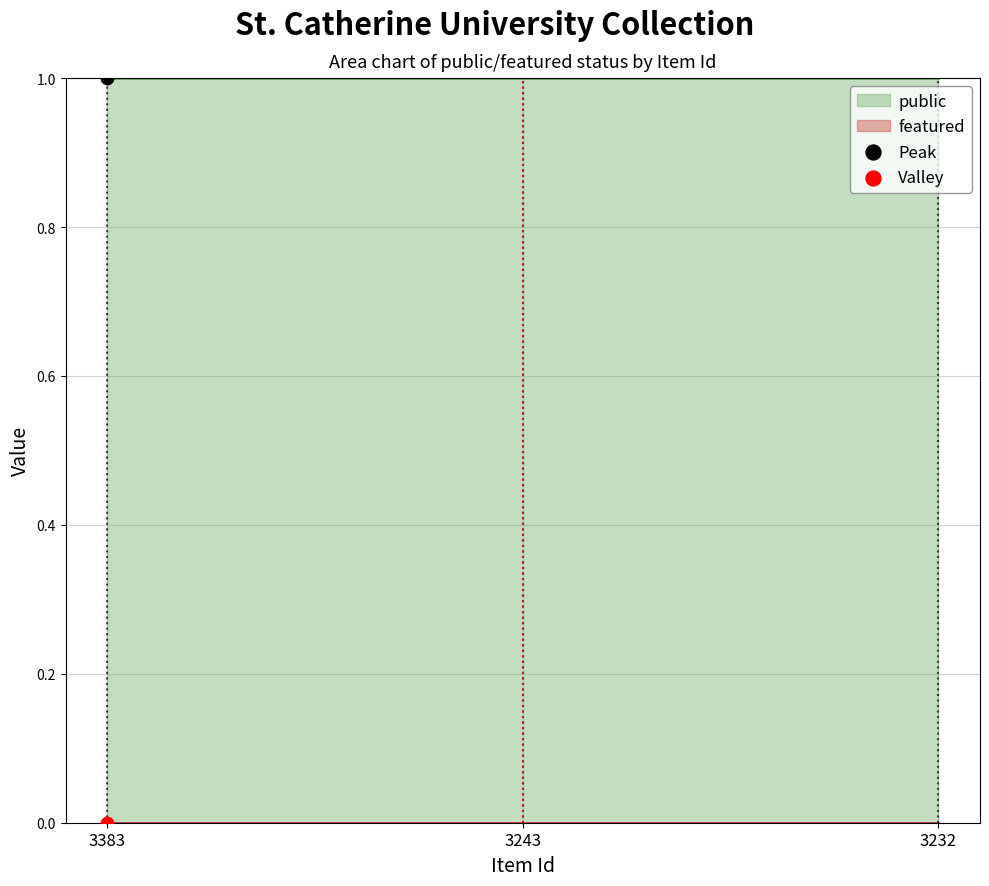

Which series reaches the minimum Y coordinate?

Valley